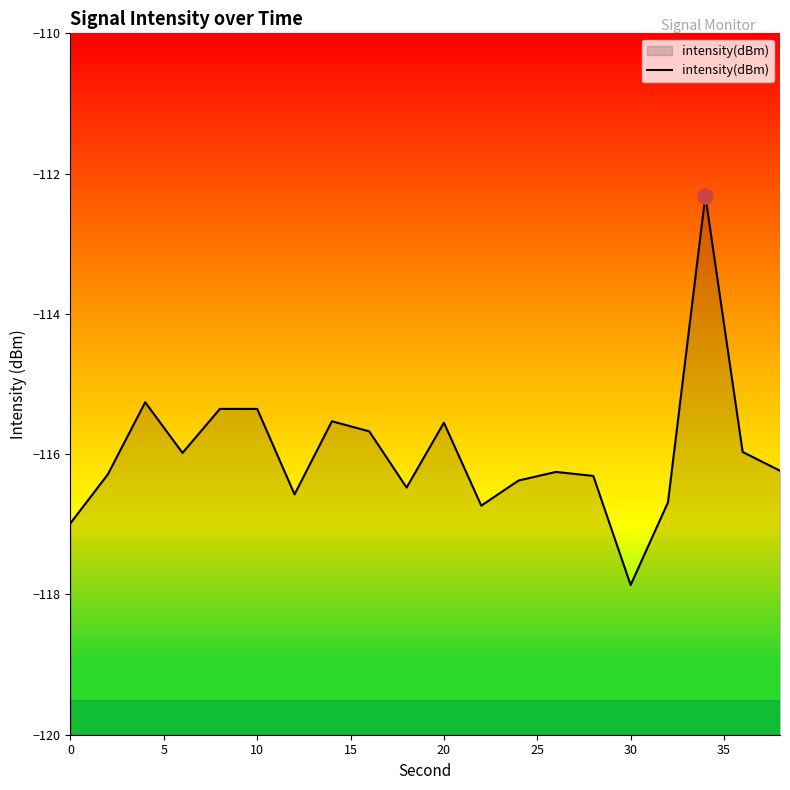

Between 15 and 35, which is larger?

35